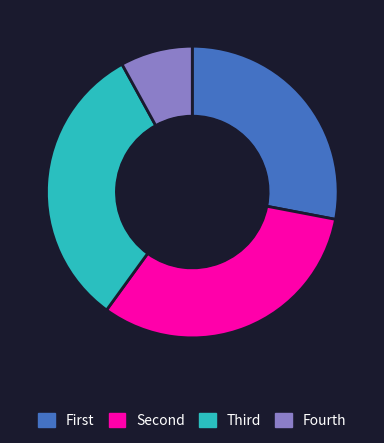

Is there any slice that represents more than half of the pie?

No